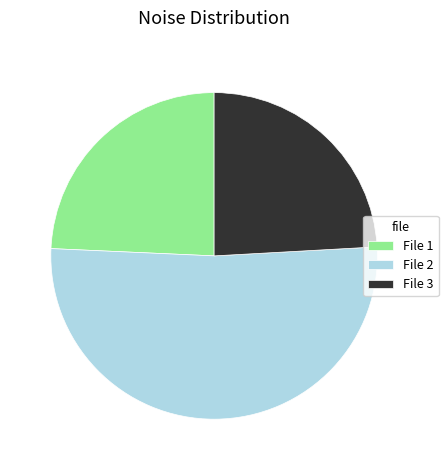

Which slice is the largest?

File 2